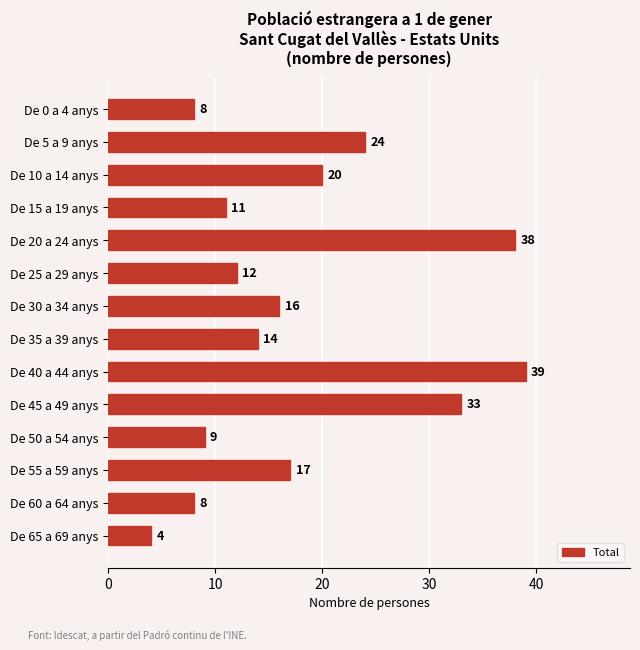

What is the value of the 1st bar from the top?

8